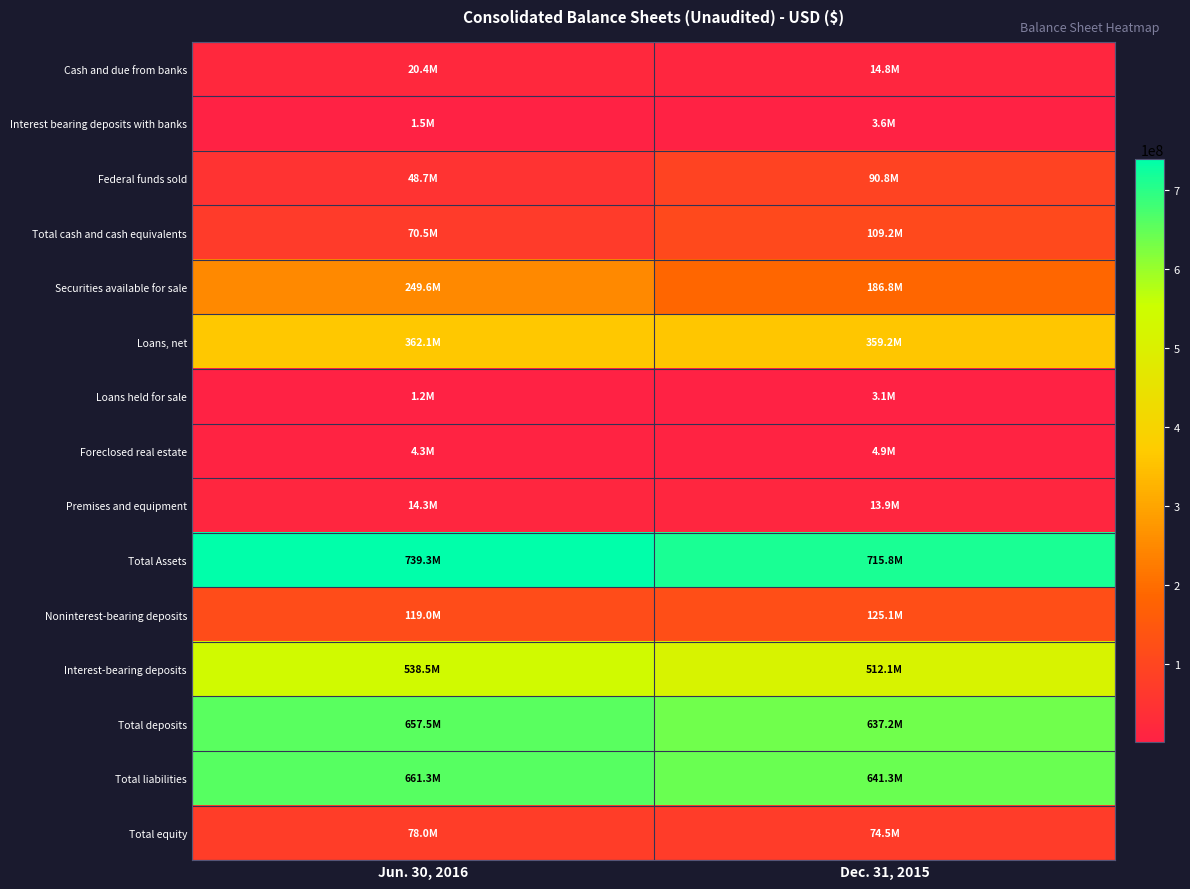

Which has a higher value, Dec. 31, 2015 or Jun. 30, 2016?

Jun. 30, 2016